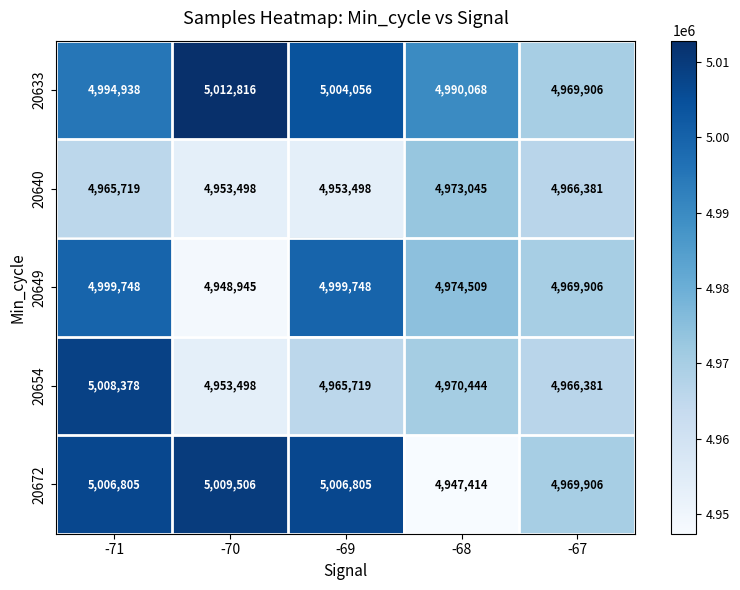

Which series has the largest total across all categories?

20633